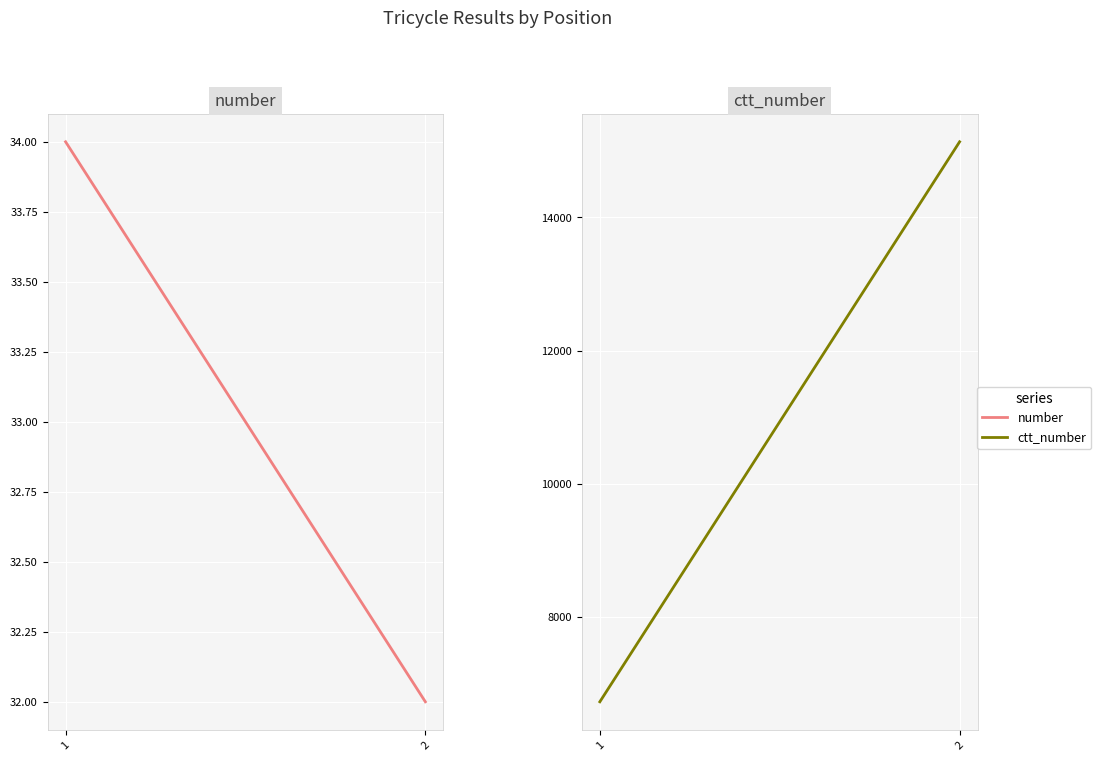

List the series in order of their peak value, lowest first.

number, ctt_number